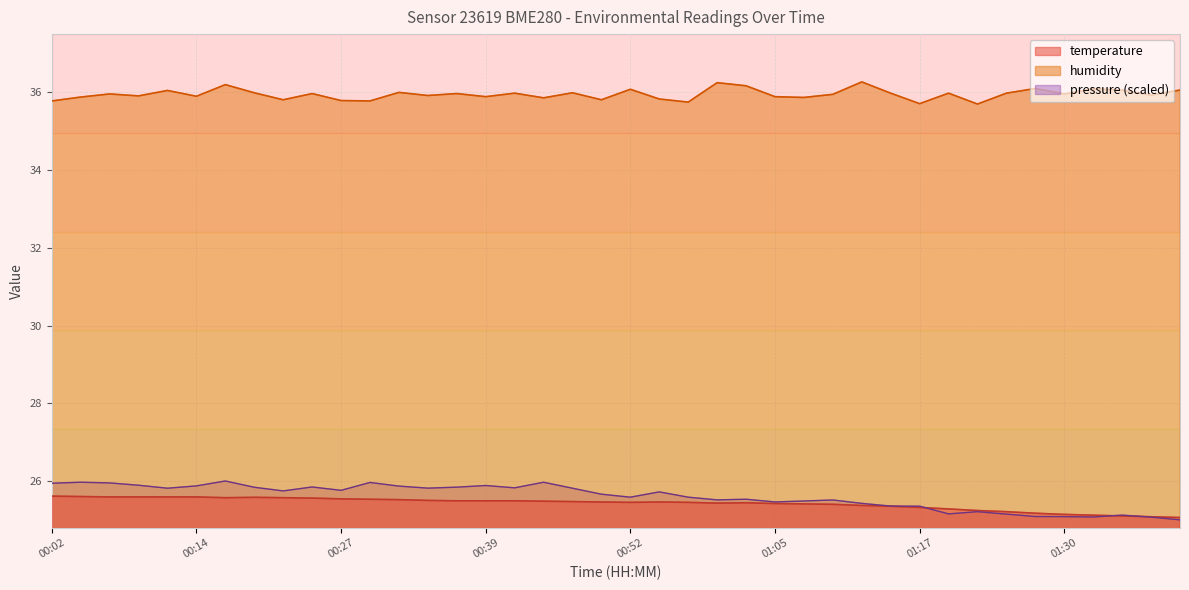

At which category does humidity reach its first local peak?

00:07